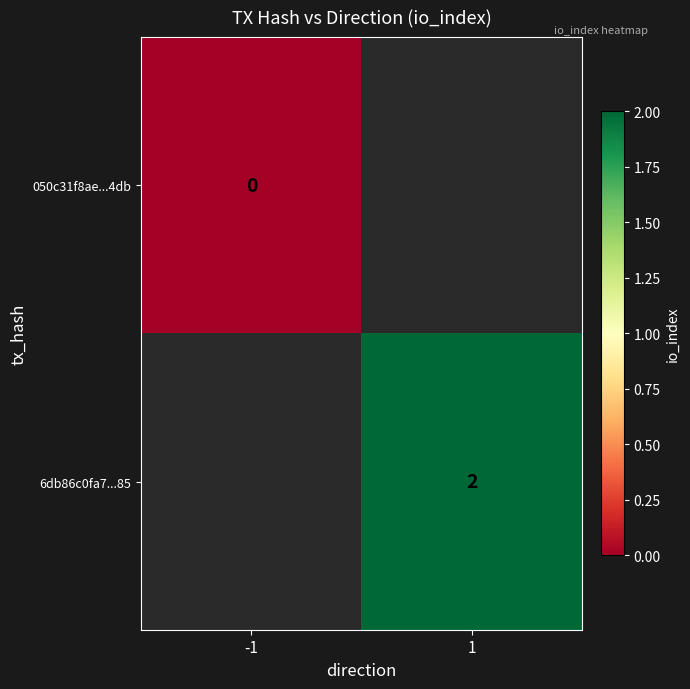

The 6db86c0fa7...85 series shows 2 at 1. True or false?

True